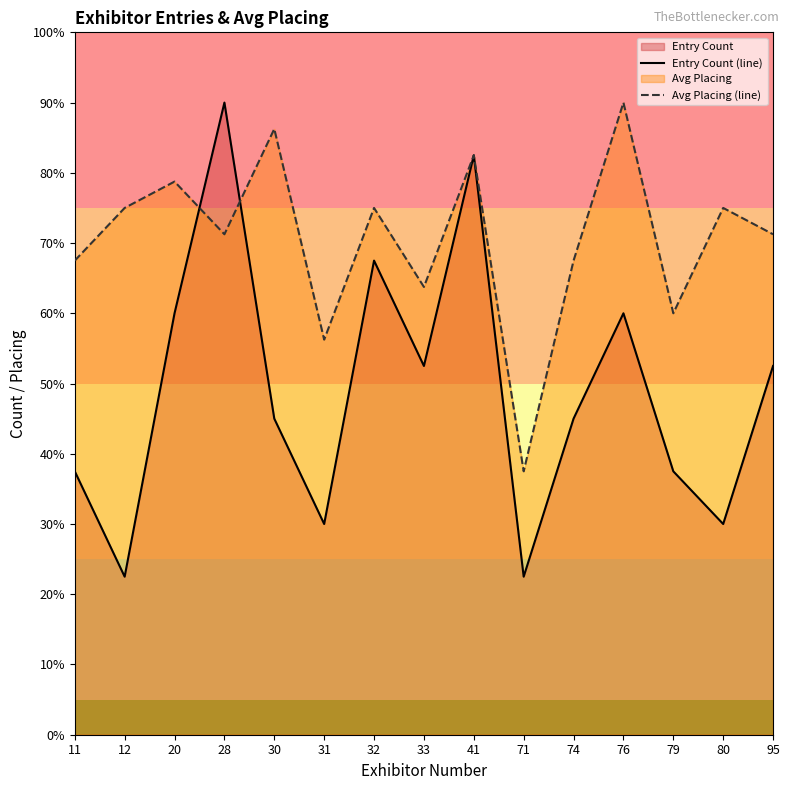

How many intersections are there between Avg Placing (line) and Entry Count (line)?

2